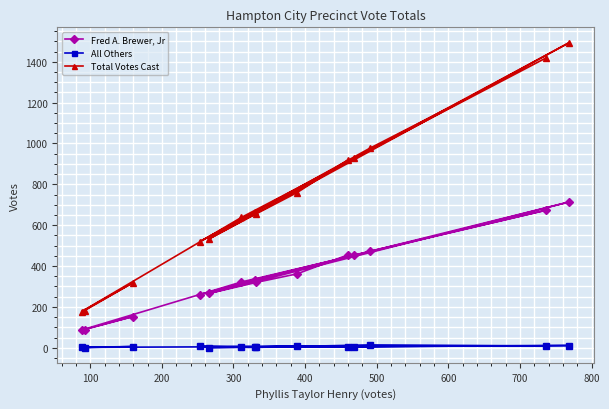

List the series in order of their overall mean, lowest first.

All Others, Fred A. Brewer, Jr, Total Votes Cast